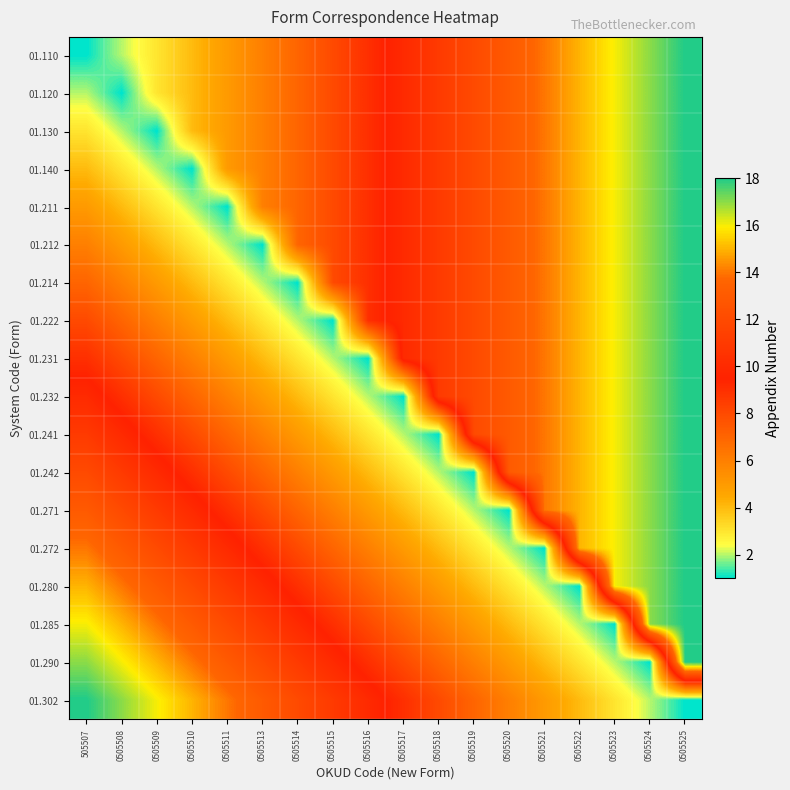

Reading left to right, transcribe all the data shown in this chart.

01.110: 505507=1	0505508=2	0505509=3	0505510=4	0505511=5	0505513=6	0505514=7	0505515=8	0505516=9	0505517=10	0505518=11	0505519=12	0505520=13	0505521=14	0505522=15	0505523=16	0505524=17	0505525=18
01.120: 505507=2	0505508=1	0505509=3	0505510=4	0505511=5	0505513=6	0505514=7	0505515=8	0505516=9	0505517=10	0505518=11	0505519=12	0505520=13	0505521=14	0505522=15	0505523=16	0505524=17	0505525=18
01.130: 505507=3	0505508=2	0505509=1	0505510=4	0505511=5	0505513=6	0505514=7	0505515=8	0505516=9	0505517=10	0505518=11	0505519=12	0505520=13	0505521=14	0505522=15	0505523=16	0505524=17	0505525=18
01.140: 505507=4	0505508=3	0505509=2	0505510=1	0505511=5	0505513=6	0505514=7	0505515=8	0505516=9	0505517=10	0505518=11	0505519=12	0505520=13	0505521=14	0505522=15	0505523=16	0505524=17	0505525=18
01.211: 505507=5	0505508=4	0505509=3	0505510=2	0505511=1	0505513=6	0505514=7	0505515=8	0505516=9	0505517=10	0505518=11	0505519=12	0505520=13	0505521=14	0505522=15	0505523=16	0505524=17	0505525=18
01.212: 505507=6	0505508=5	0505509=4	0505510=3	0505511=2	0505513=1	0505514=7	0505515=8	0505516=9	0505517=10	0505518=11	0505519=12	0505520=13	0505521=14	0505522=15	0505523=16	0505524=17	0505525=18
01.214: 505507=7	0505508=6	0505509=5	0505510=4	0505511=3	0505513=2	0505514=1	0505515=8	0505516=9	0505517=10	0505518=11	0505519=12	0505520=13	0505521=14	0505522=15	0505523=16	0505524=17	0505525=18
01.222: 505507=8	0505508=7	0505509=6	0505510=5	0505511=4	0505513=3	0505514=2	0505515=1	0505516=9	0505517=10	0505518=11	0505519=12	0505520=13	0505521=14	0505522=15	0505523=16	0505524=17	0505525=18
01.231: 505507=9	0505508=8	0505509=7	0505510=6	0505511=5	0505513=4	0505514=3	0505515=2	0505516=1	0505517=10	0505518=11	0505519=12	0505520=13	0505521=14	0505522=15	0505523=16	0505524=17	0505525=18
01.232: 505507=10	0505508=9	0505509=8	0505510=7	0505511=6	0505513=5	0505514=4	0505515=3	0505516=2	0505517=1	0505518=11	0505519=12	0505520=13	0505521=14	0505522=15	0505523=16	0505524=17	0505525=18
01.241: 505507=11	0505508=10	0505509=9	0505510=8	0505511=7	0505513=6	0505514=5	0505515=4	0505516=3	0505517=2	0505518=1	0505519=12	0505520=13	0505521=14	0505522=15	0505523=16	0505524=17	0505525=18
01.242: 505507=12	0505508=11	0505509=10	0505510=9	0505511=8	0505513=7	0505514=6	0505515=5	0505516=4	0505517=3	0505518=2	0505519=1	0505520=13	0505521=14	0505522=15	0505523=16	0505524=17	0505525=18
01.271: 505507=13	0505508=12	0505509=11	0505510=10	0505511=9	0505513=8	0505514=7	0505515=6	0505516=5	0505517=4	0505518=3	0505519=2	0505520=1	0505521=14	0505522=15	0505523=16	0505524=17	0505525=18
01.272: 505507=14	0505508=13	0505509=12	0505510=11	0505511=10	0505513=9	0505514=8	0505515=7	0505516=6	0505517=5	0505518=4	0505519=3	0505520=2	0505521=1	0505522=15	0505523=16	0505524=17	0505525=18
01.280: 505507=15	0505508=14	0505509=13	0505510=12	0505511=11	0505513=10	0505514=9	0505515=8	0505516=7	0505517=6	0505518=5	0505519=4	0505520=3	0505521=2	0505522=1	0505523=16	0505524=17	0505525=18
01.285: 505507=16	0505508=15	0505509=14	0505510=13	0505511=12	0505513=11	0505514=10	0505515=9	0505516=8	0505517=7	0505518=6	0505519=5	0505520=4	0505521=3	0505522=2	0505523=1	0505524=17	0505525=18
01.290: 505507=17	0505508=16	0505509=15	0505510=14	0505511=13	0505513=12	0505514=11	0505515=10	0505516=9	0505517=8	0505518=7	0505519=6	0505520=5	0505521=4	0505522=3	0505523=2	0505524=1	0505525=18
01.302: 505507=18	0505508=17	0505509=16	0505510=15	0505511=14	0505513=13	0505514=12	0505515=11	0505516=10	0505517=9	0505518=8	0505519=7	0505520=6	0505521=5	0505522=4	0505523=3	0505524=2	0505525=1